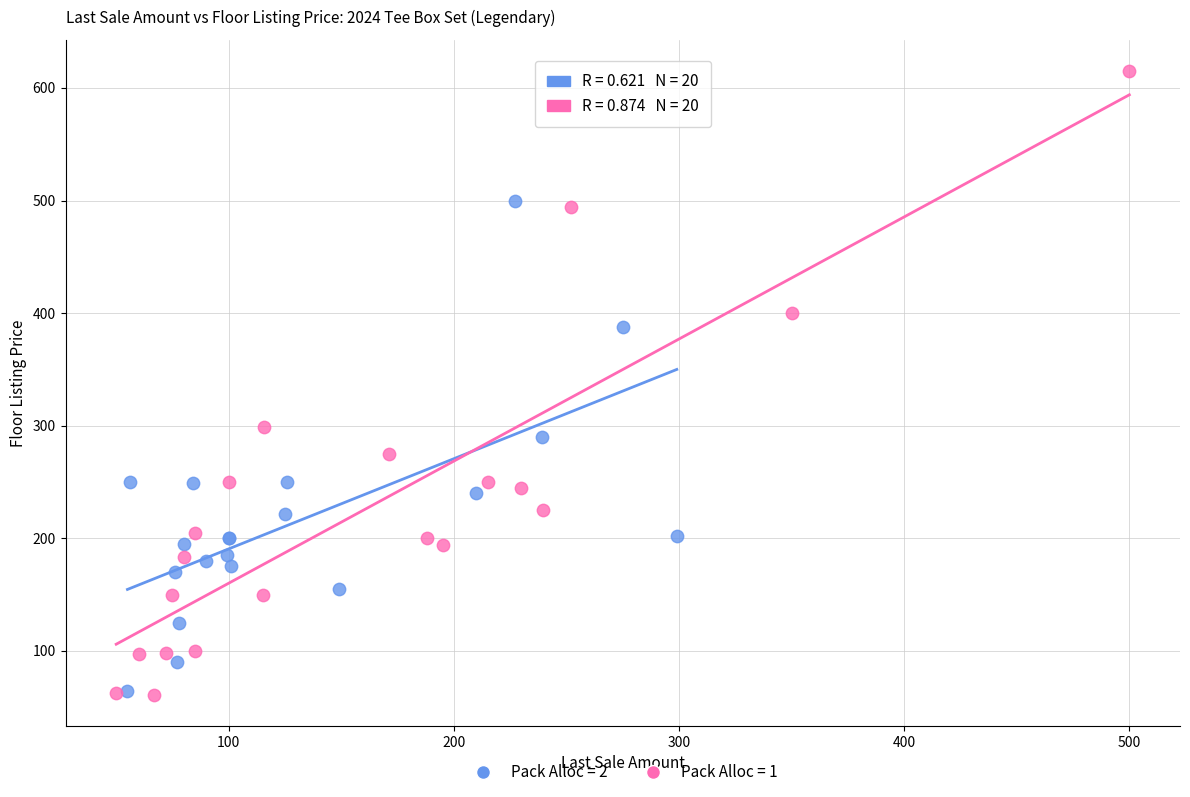

Which series contains the highest Y value?

Pack Alloc = 1